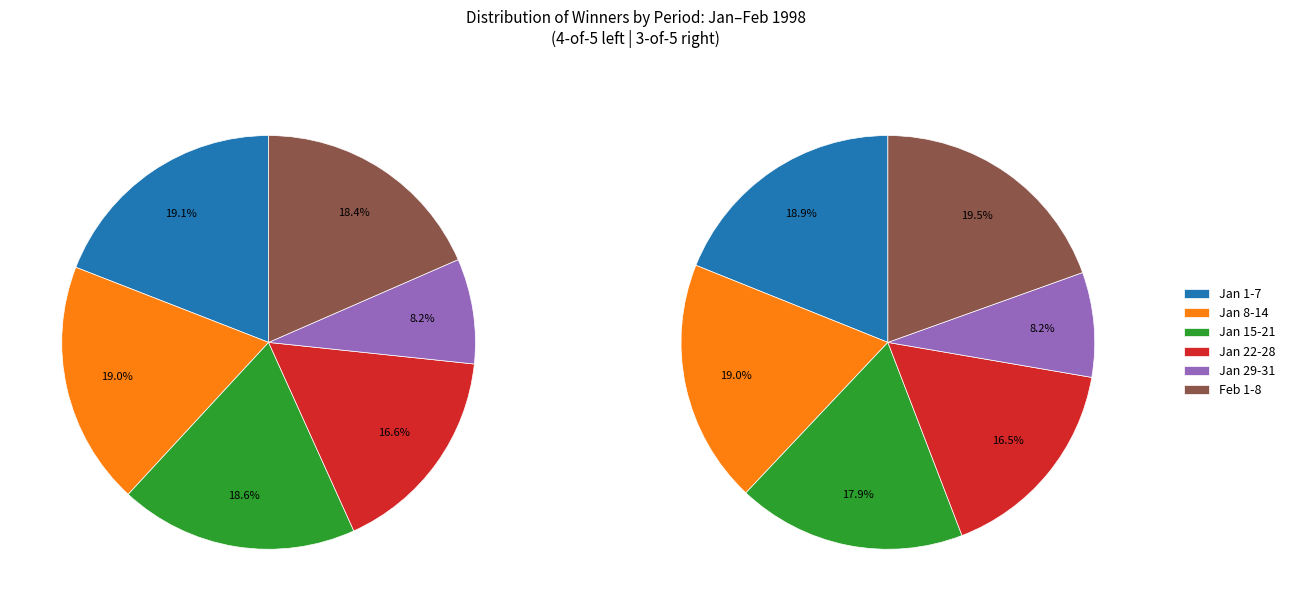

Is it true that 10 is 1% of the pie?

False